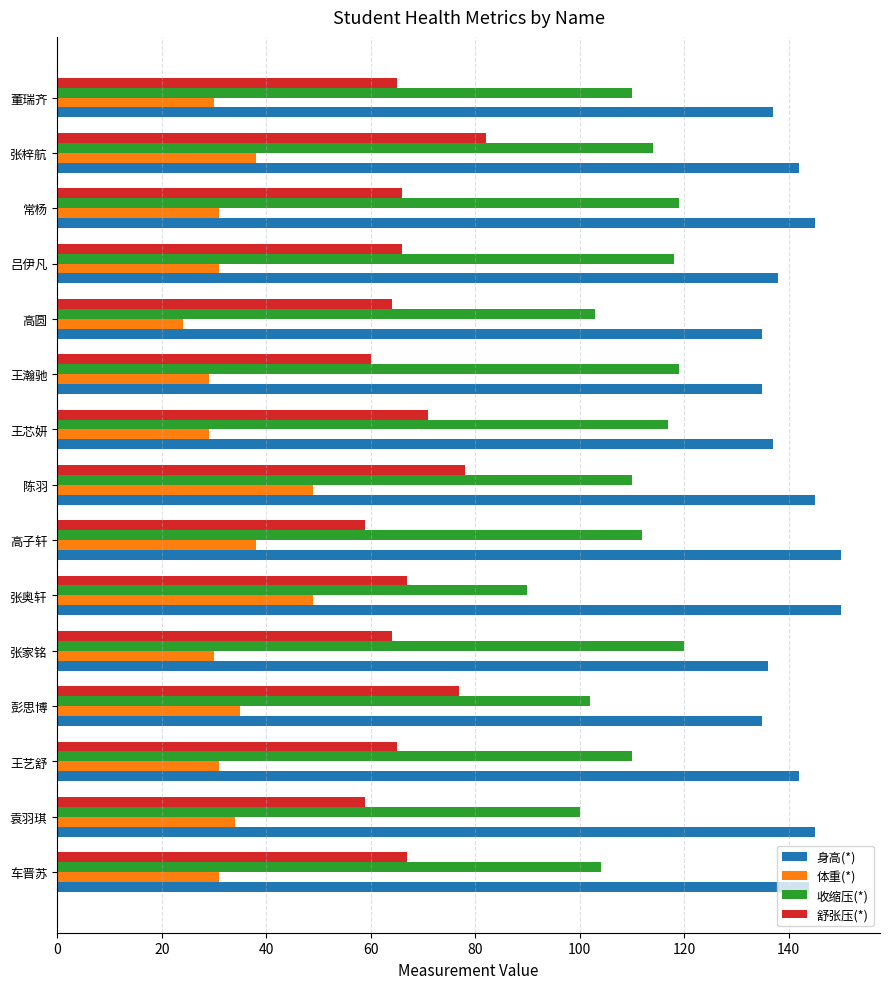

Rank the series at 吕伊凡 from highest to lowest value.

身高(*), 收缩压(*), 舒张压(*), 体重(*)